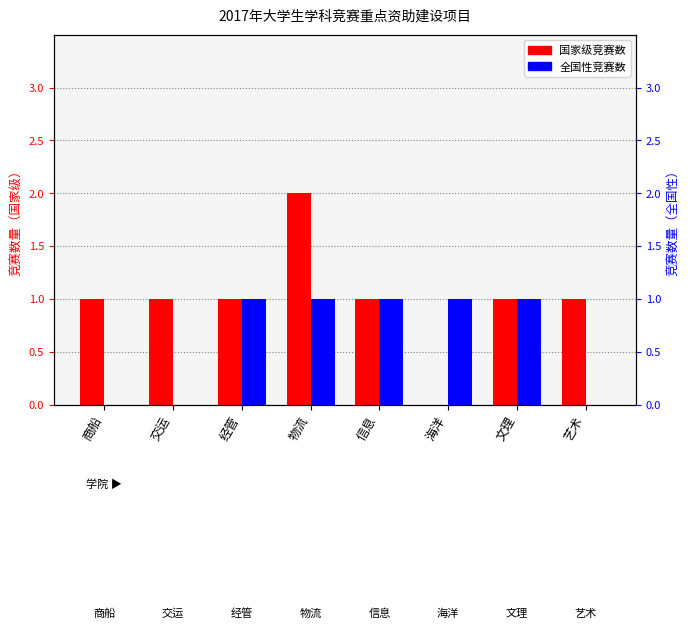

Is the value of 全国性 at 经管 greater than the value of 国家级 at 交运?

No